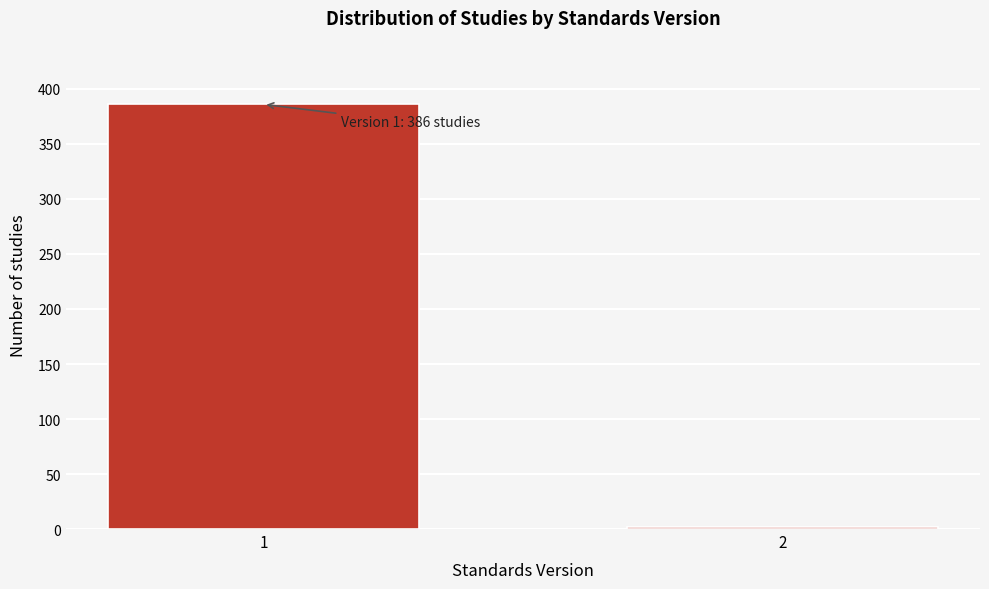

Reading left to right, what are all the values shown in this chart?

1=386	2=2